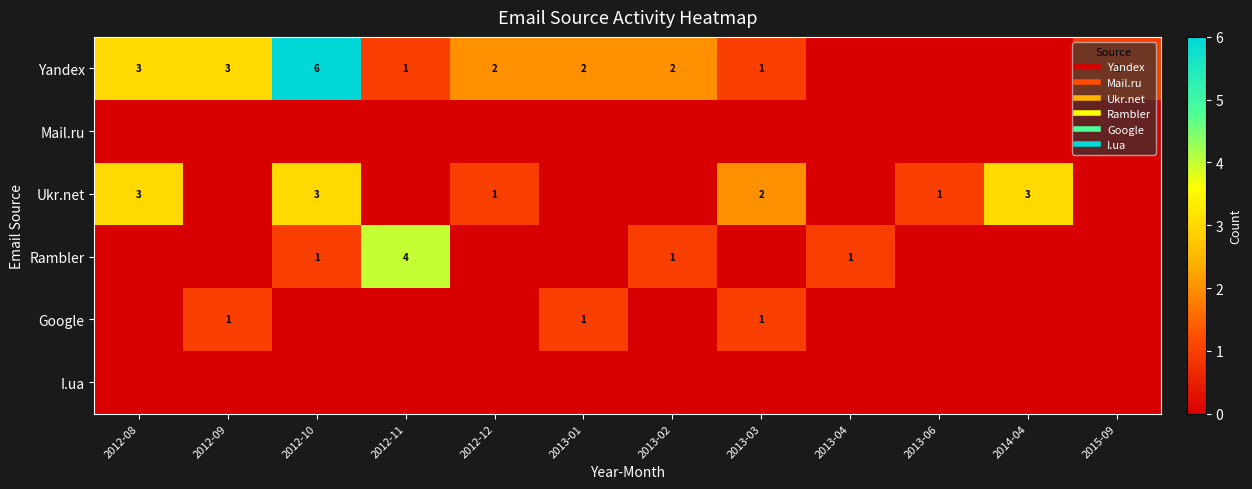

What is the difference between the highest and lowest values at 2013-03?

2